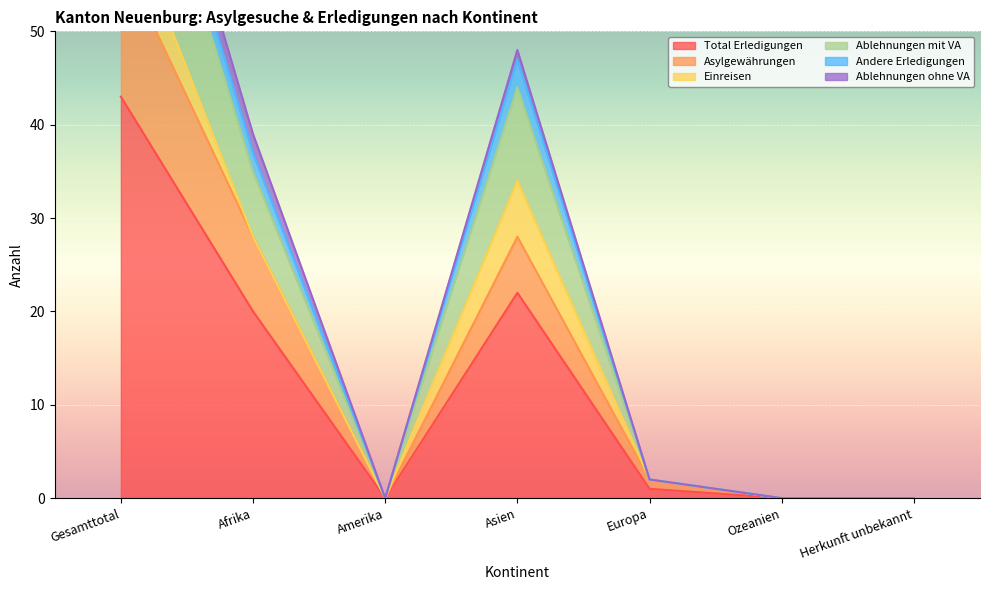

Is it true that Ablehnungen mit VA equals 18 at Asien?

False